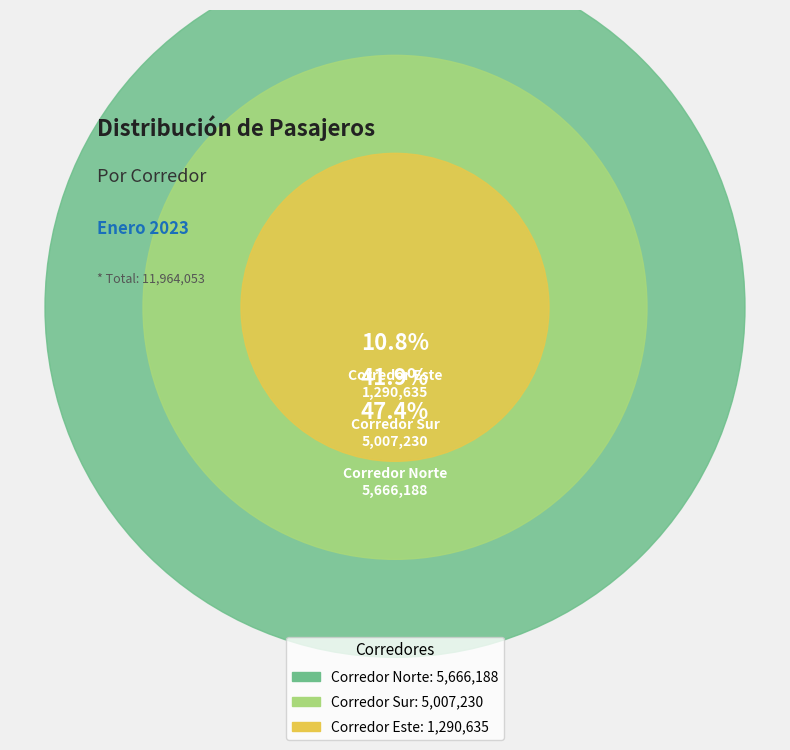

To the nearest percent, what percentage of the pie is Corredor Sur?

42%